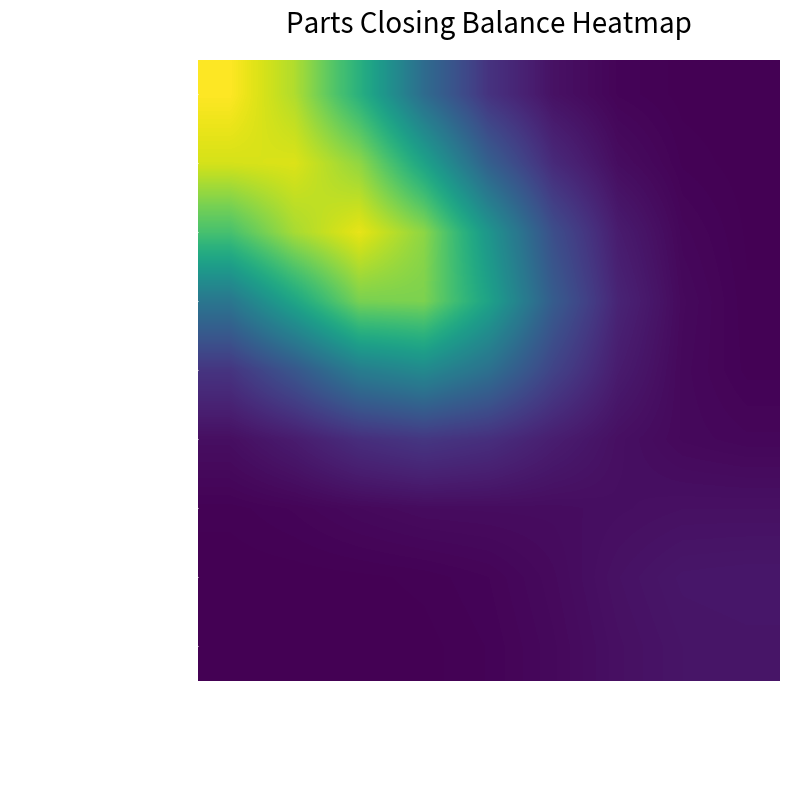

True or false: DS MONOLUBE SOCKET has a value of 82.7 at 320117513-300.

True